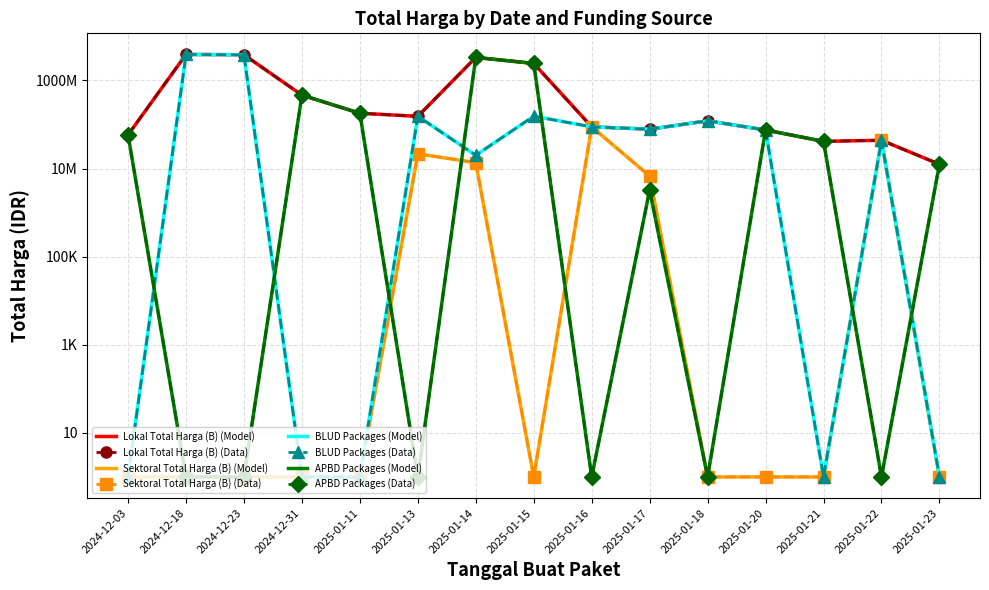

What is the difference between the maximum and minimum values in the APBD Packages series?

3329999999